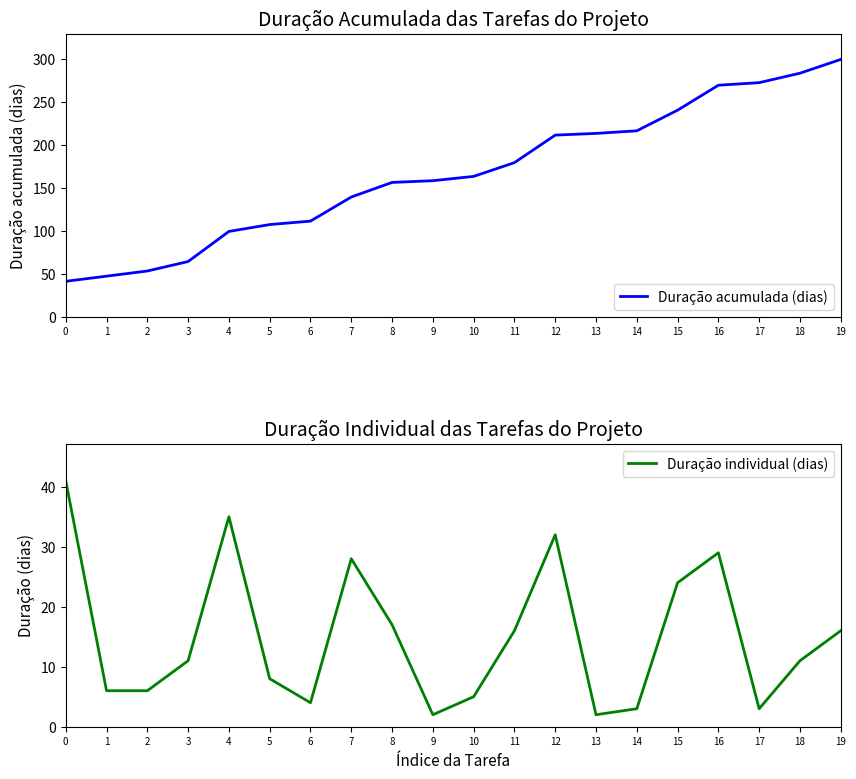

How many distinct data groups are displayed?

2